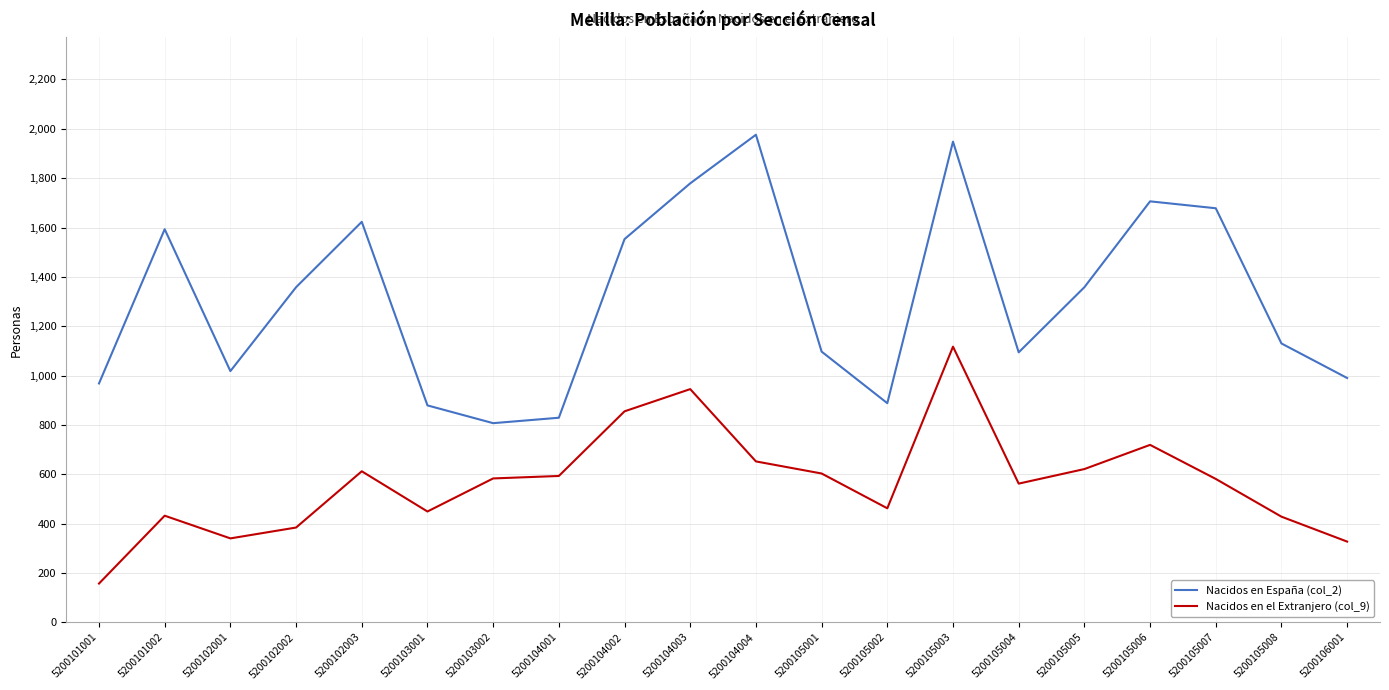

What is the minimum value shown in the chart?

157